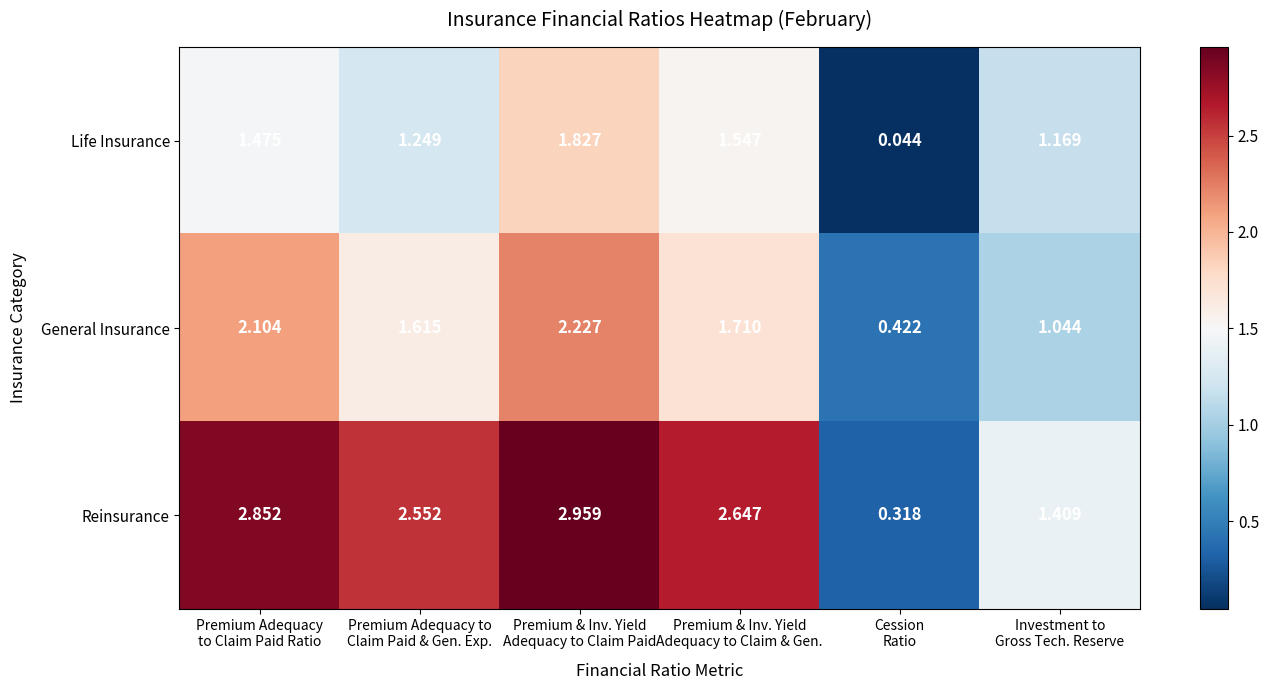

Rank the series by their maximum value, from highest to lowest.

Reinsurance, General Insurance, Life Insurance